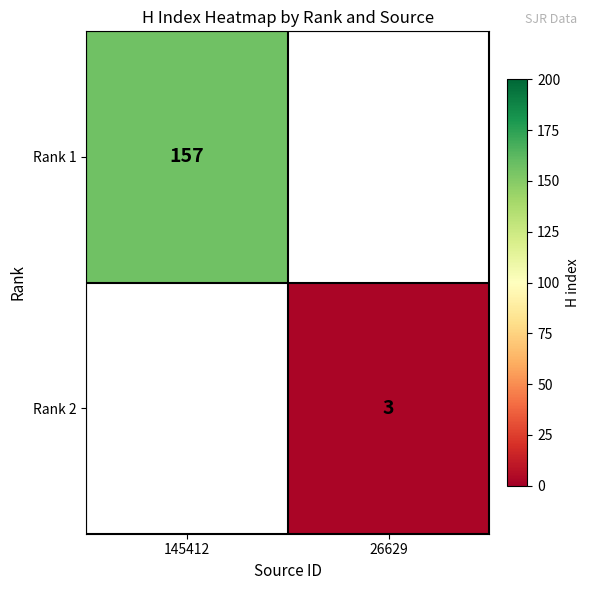

The Rank 1 series shows 157 at 145412. True or false?

True